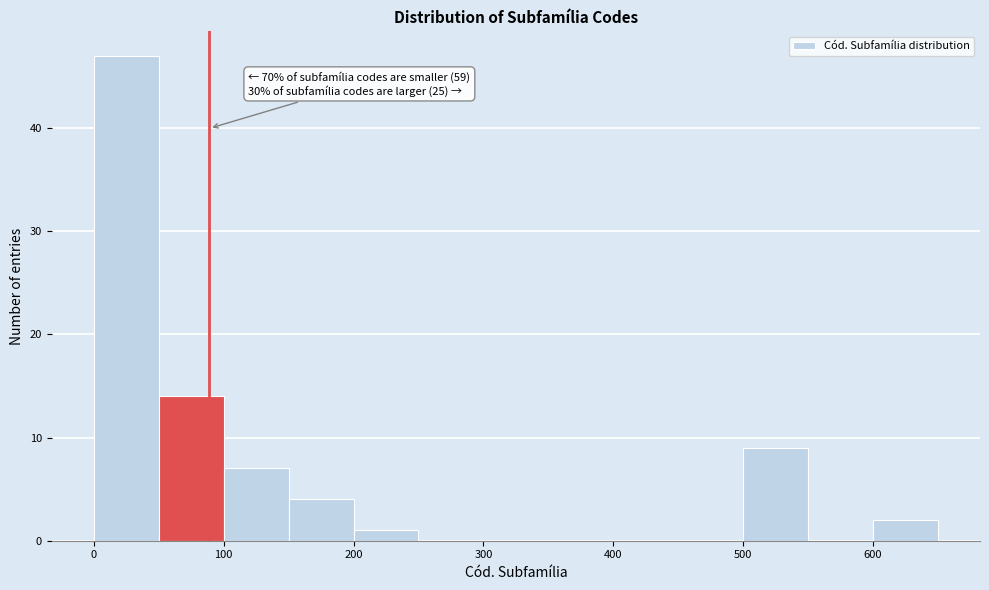

Which range on the x-axis has the tallest bar?

0 to 50